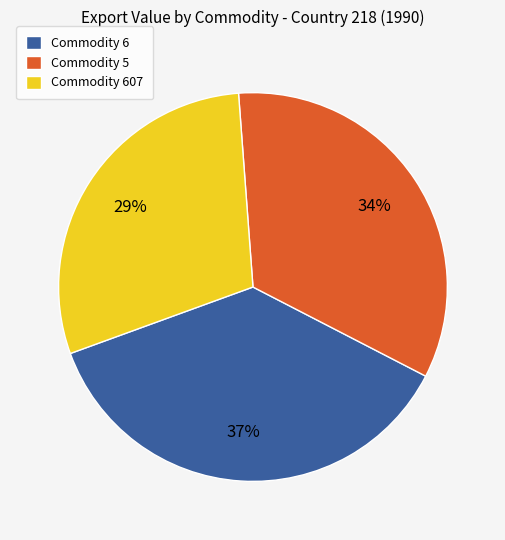

Count the number of slices in the pie.

3